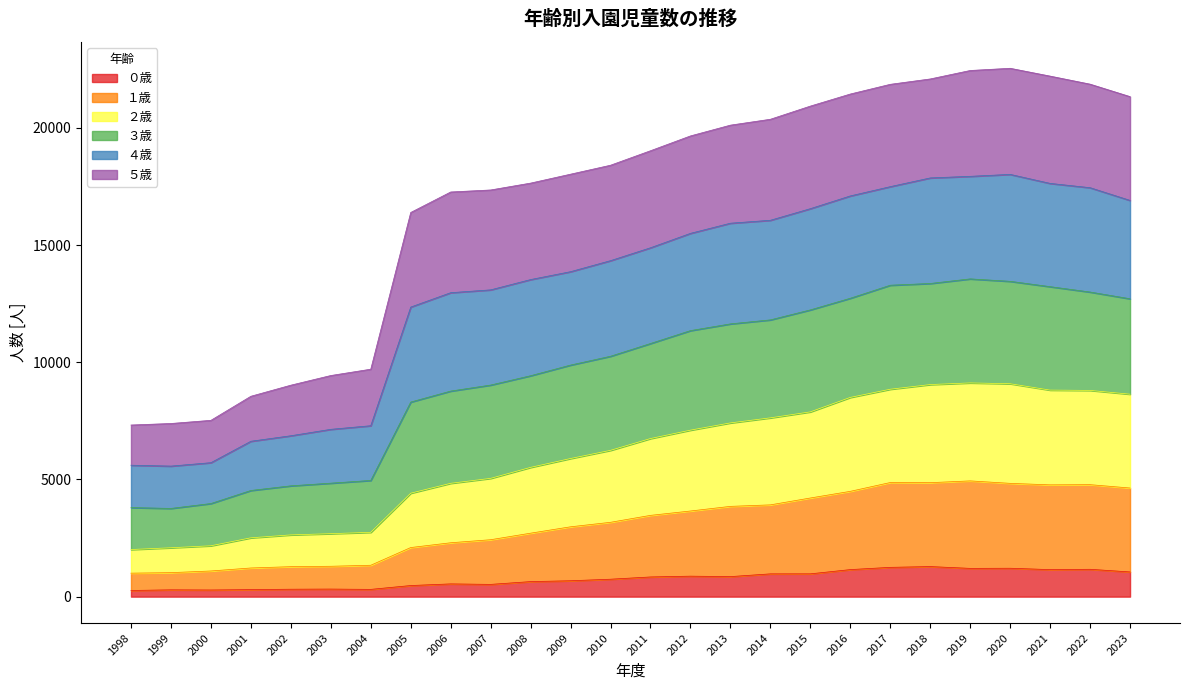

What is the maximum value for ０歳?

1283